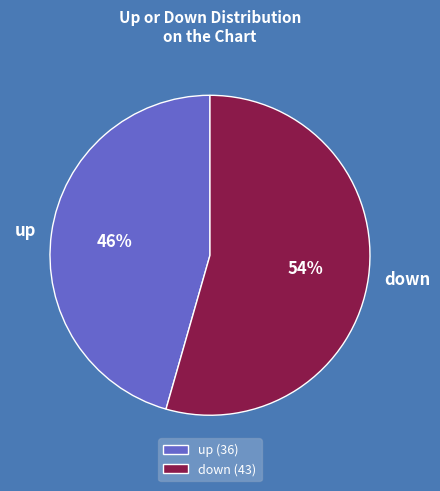

Count the number of slices in the pie.

2